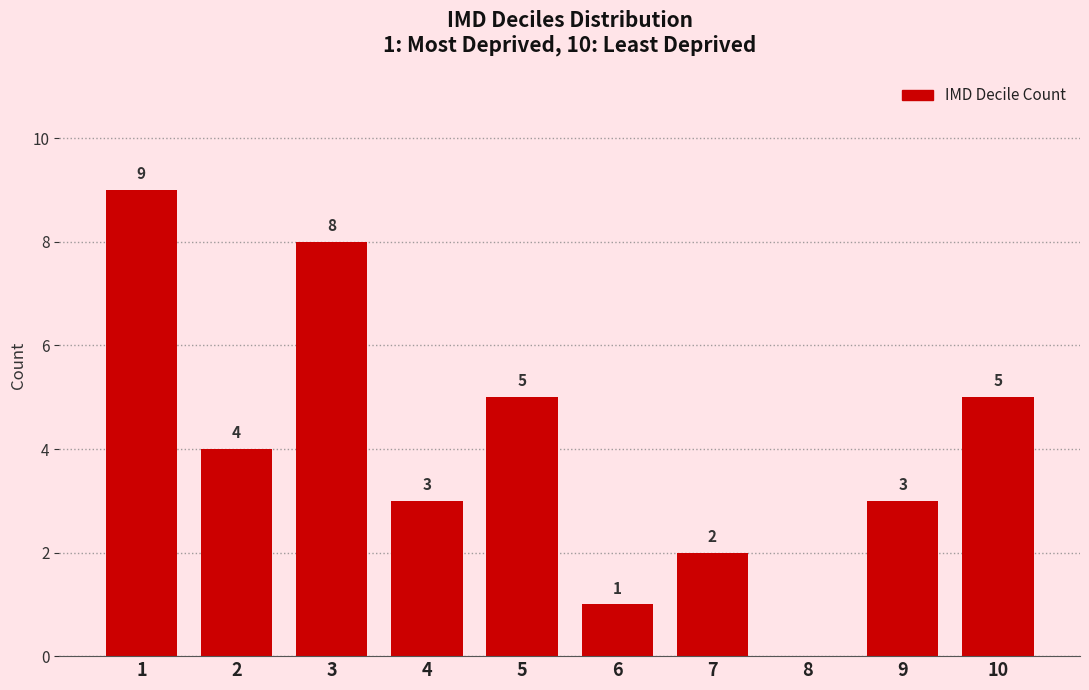

Reading left to right, what are all the values shown in this chart?

1=9	2=4	3=8	4=3	5=5	6=1	7=2	8=0	9=3	10=5